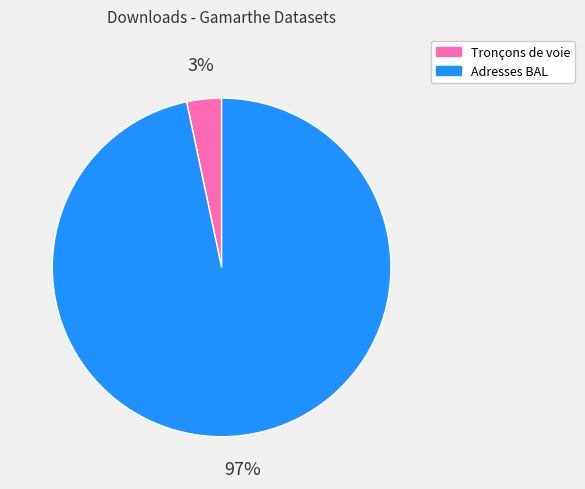

Is there a majority slice in this chart?

Yes